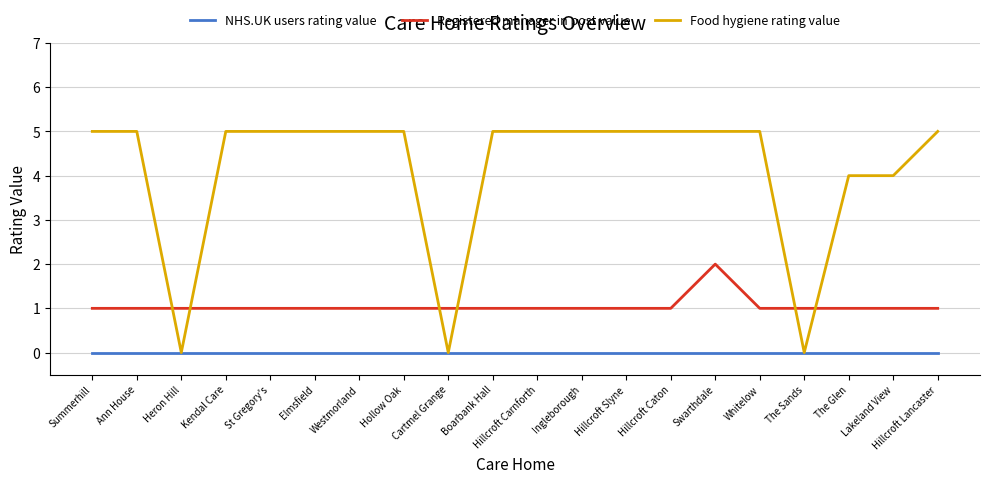

Is it true that Food hygiene rating value equals 7 at Boarbank Hall?

False